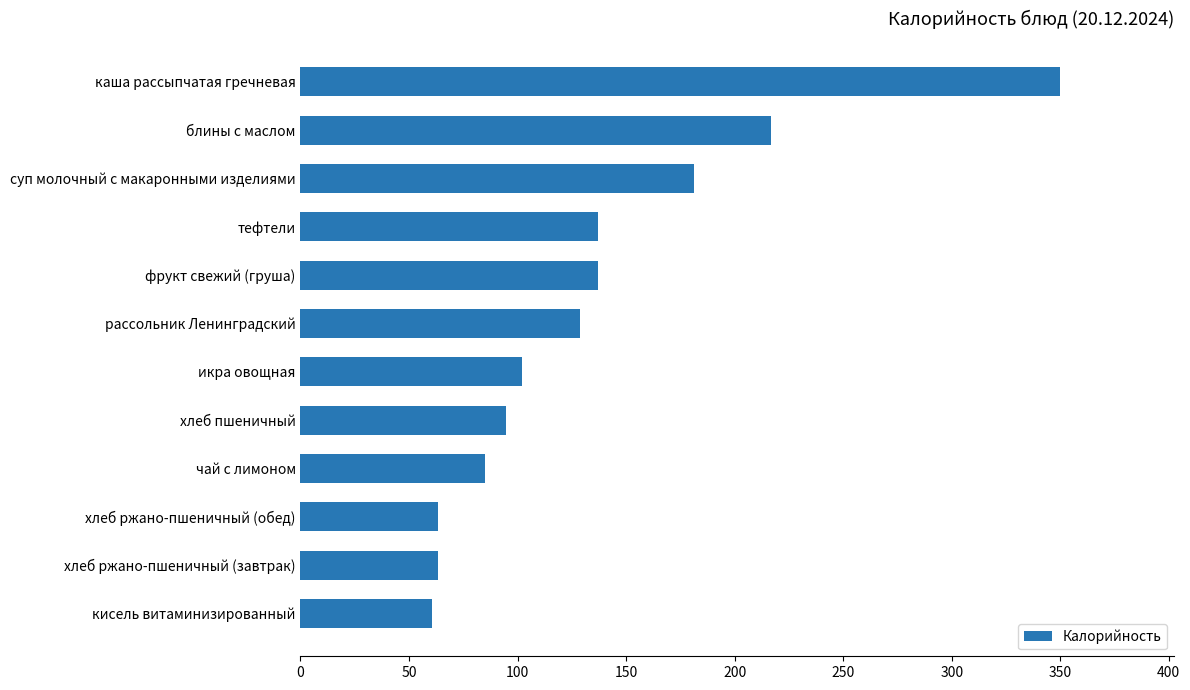

Is it true that the value at икра овощная is 102.0?

True